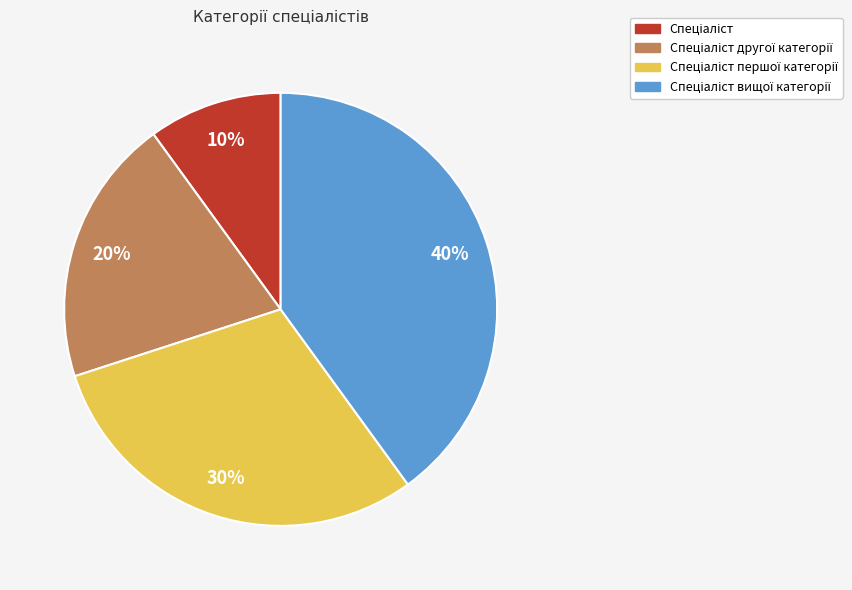

Is there any slice that represents more than half of the pie?

No